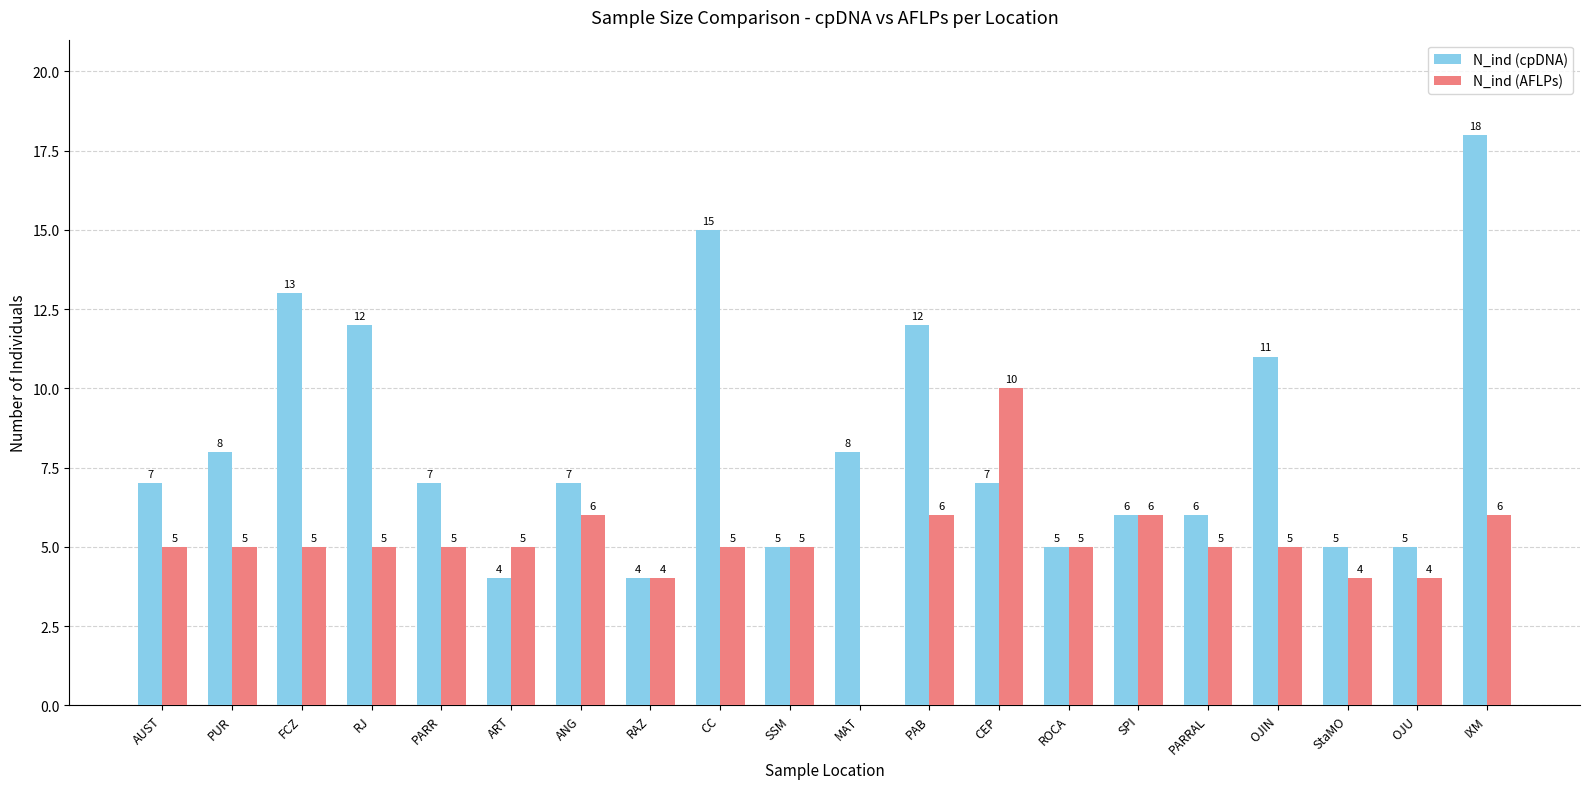

Which category has the highest value across all series?

IXM